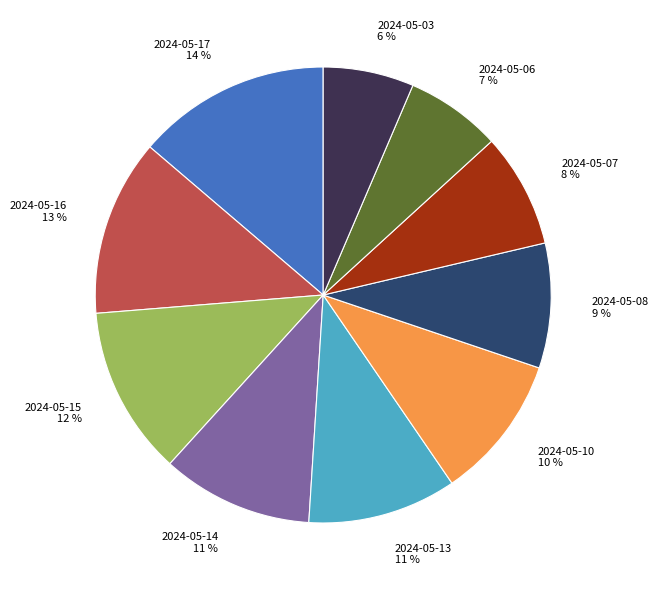

To the nearest percent, what percentage of the pie is 2024-05-13?

11%